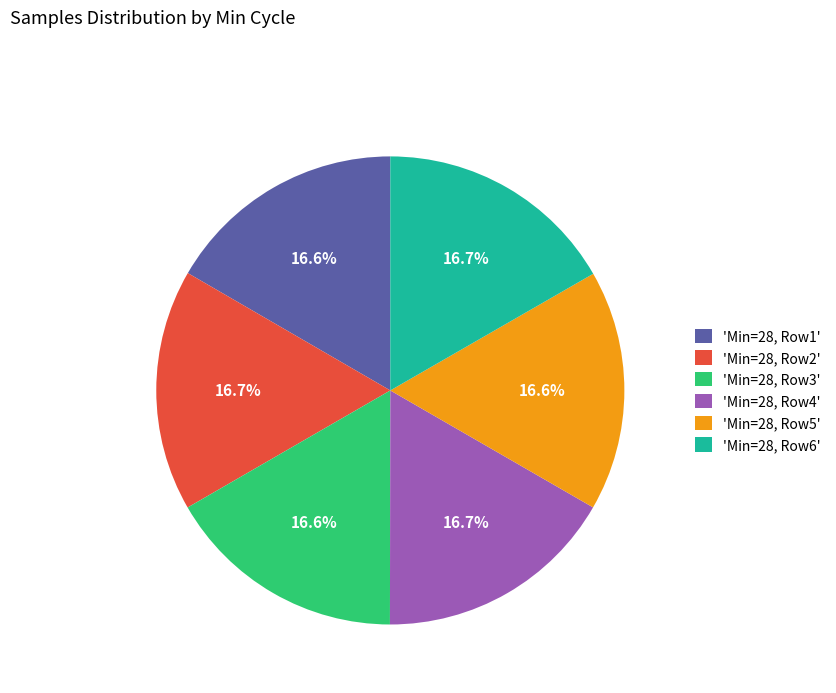

Count the number of slices in the pie.

6